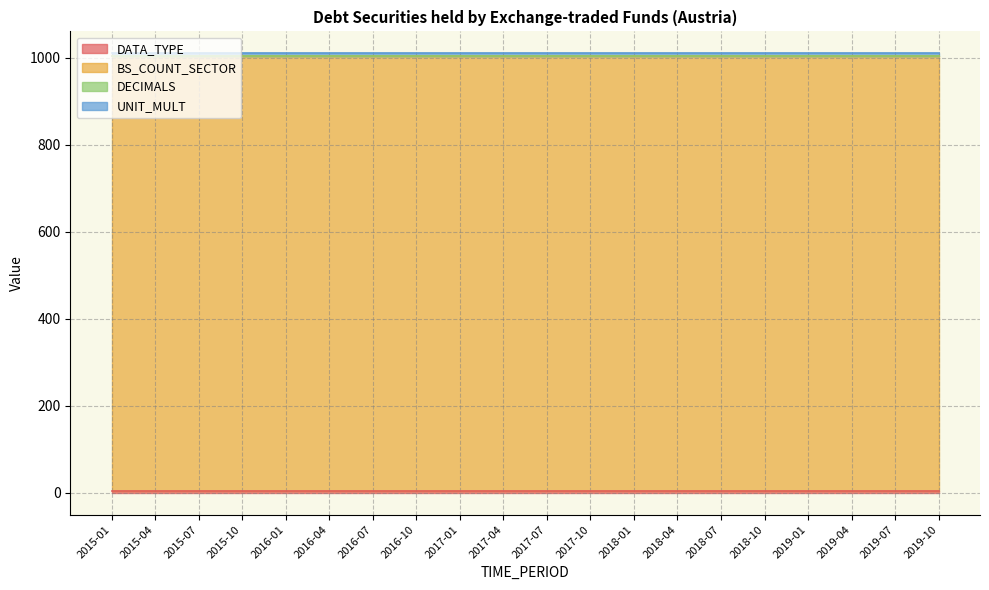

True or false: DATA_TYPE has a value of 4 at 2019-10.

True